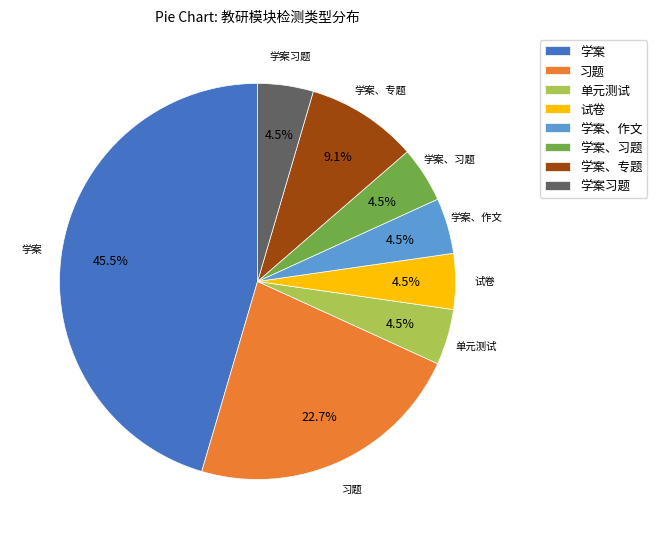

Does 学案、专题 represent more than half of the total?

No